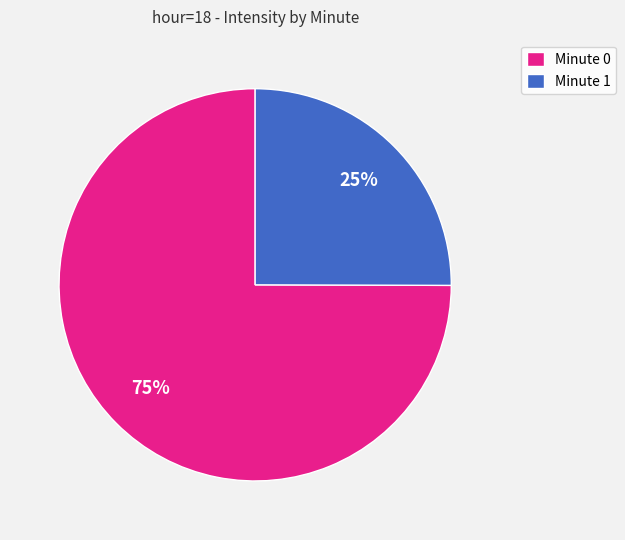

Is Minute 0 the majority of the pie?

Yes